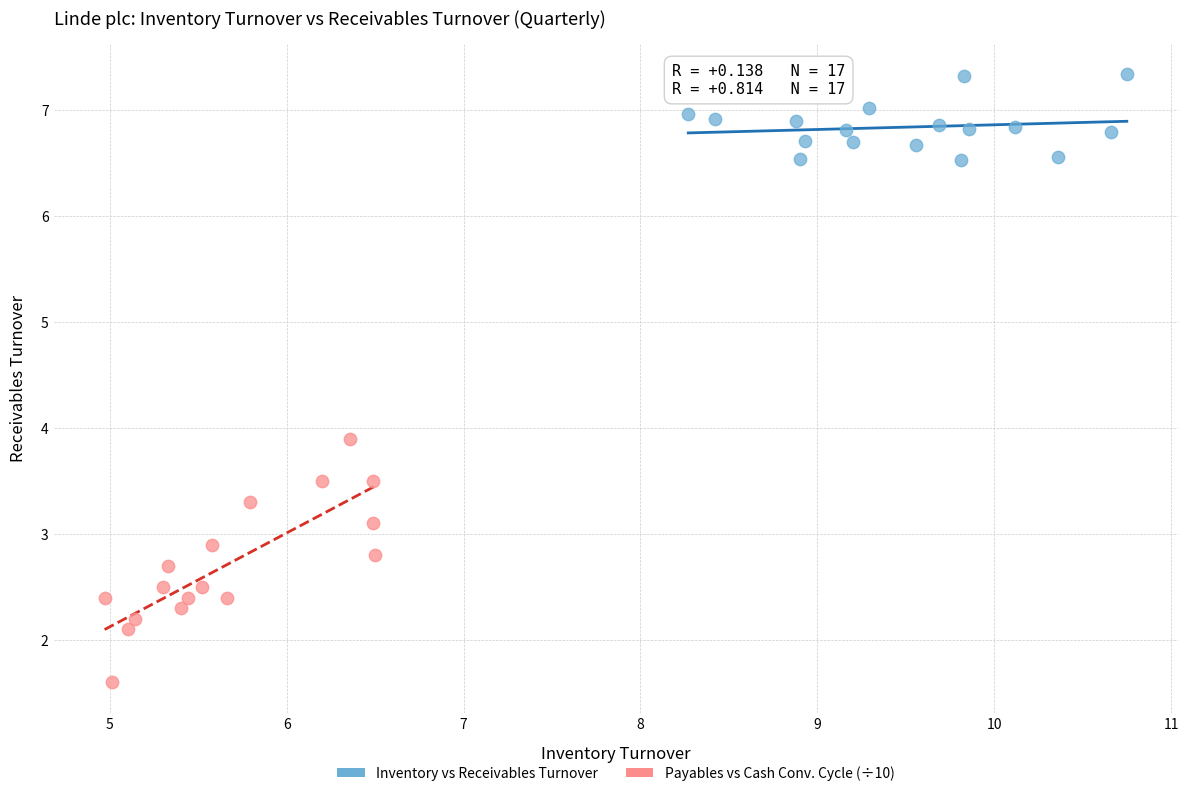

Which series contains the highest Y value?

Inventory vs Receivables Turnover